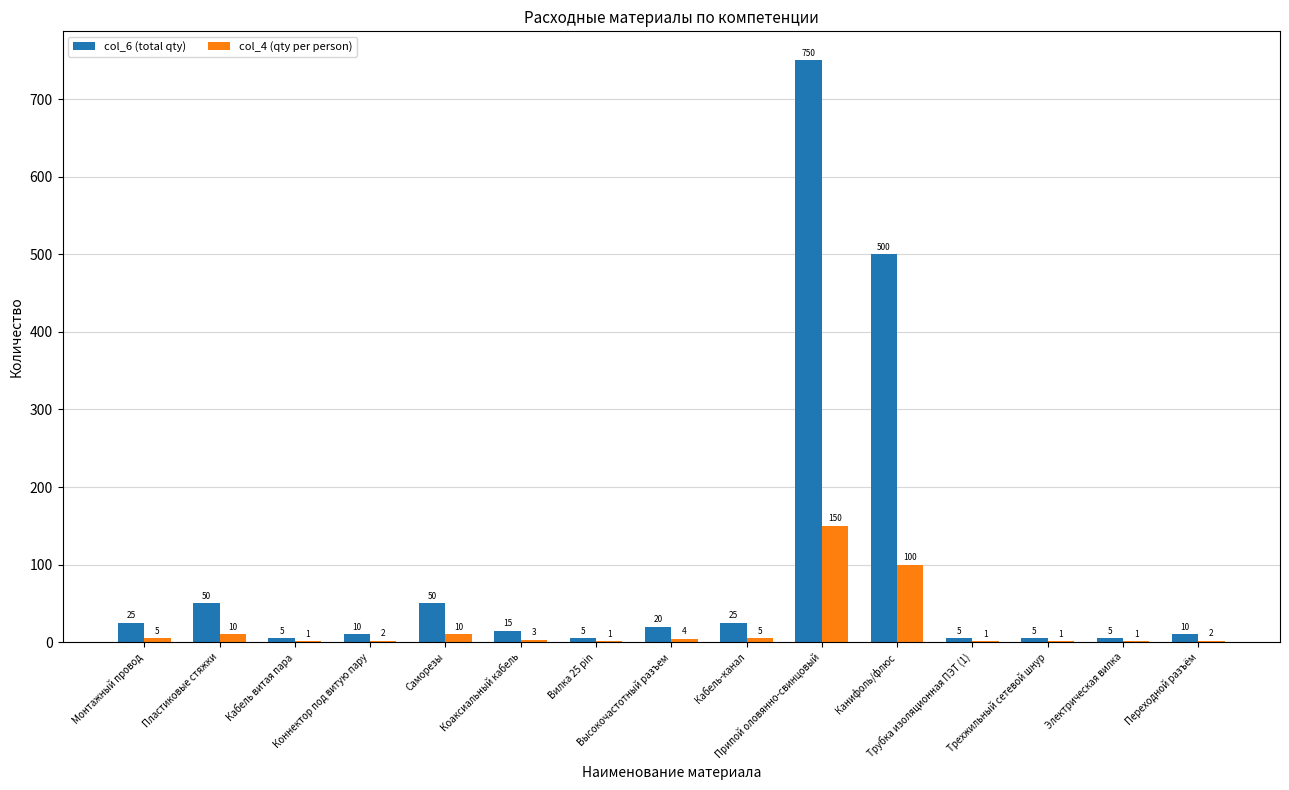

Which series has the largest total across all categories?

col_6 (total qty)